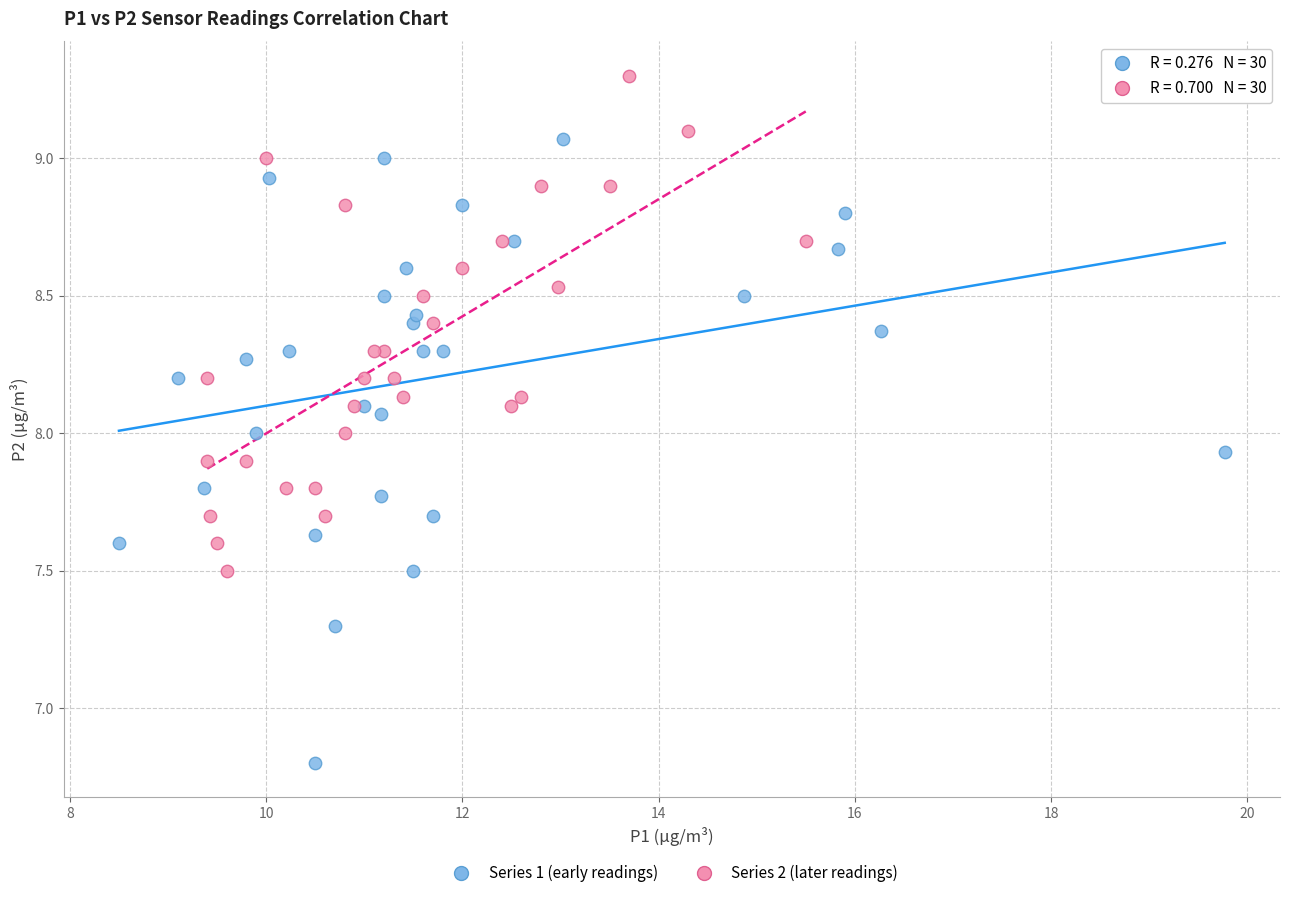

Which series contains the lowest Y value?

Series 1 (early readings)